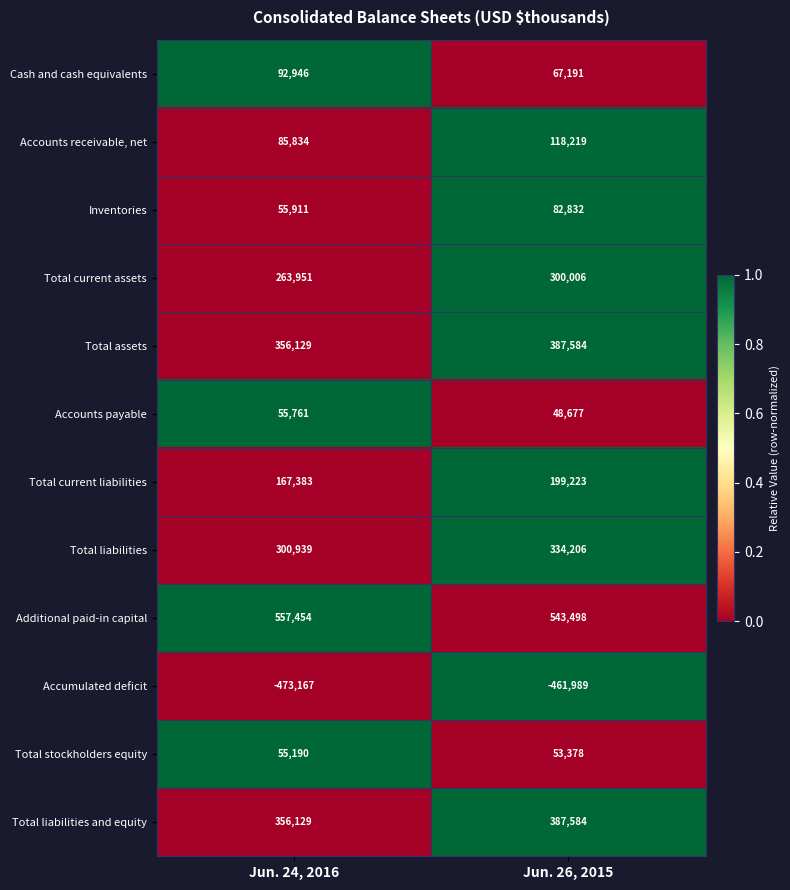

Which series has the widest spread of values?

Total current assets